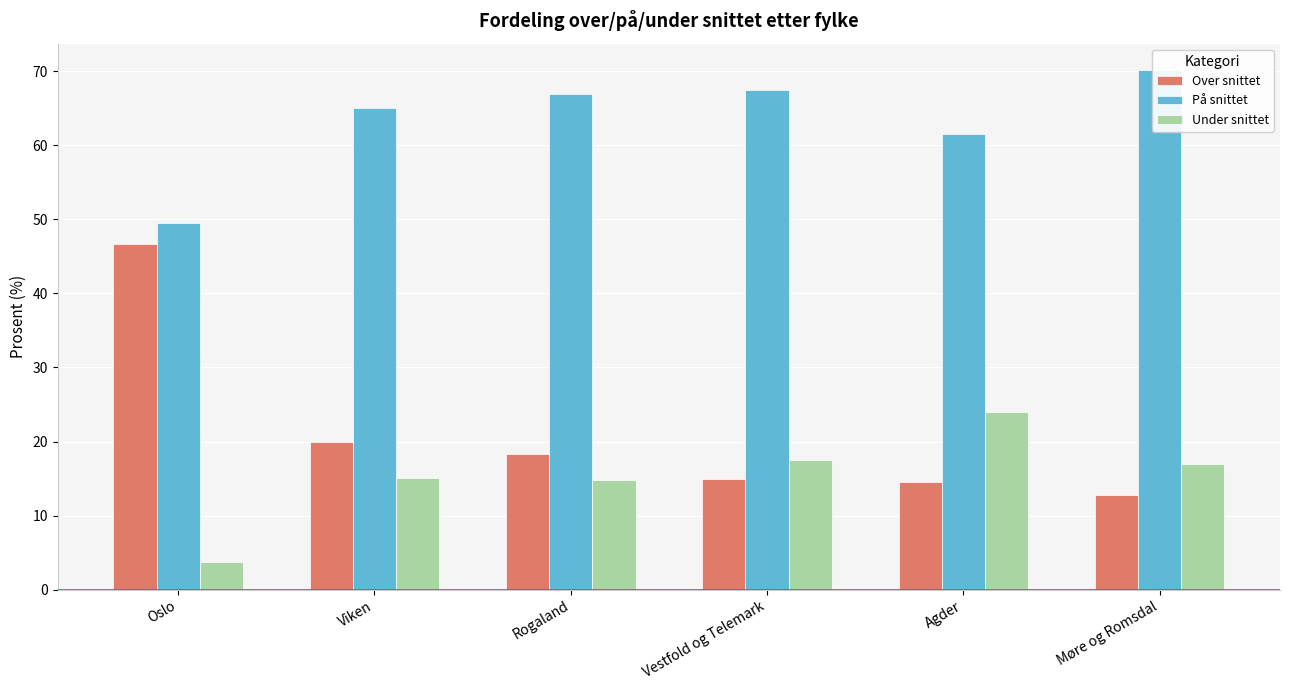

What is the label of the 5th bar from the right?

Viken